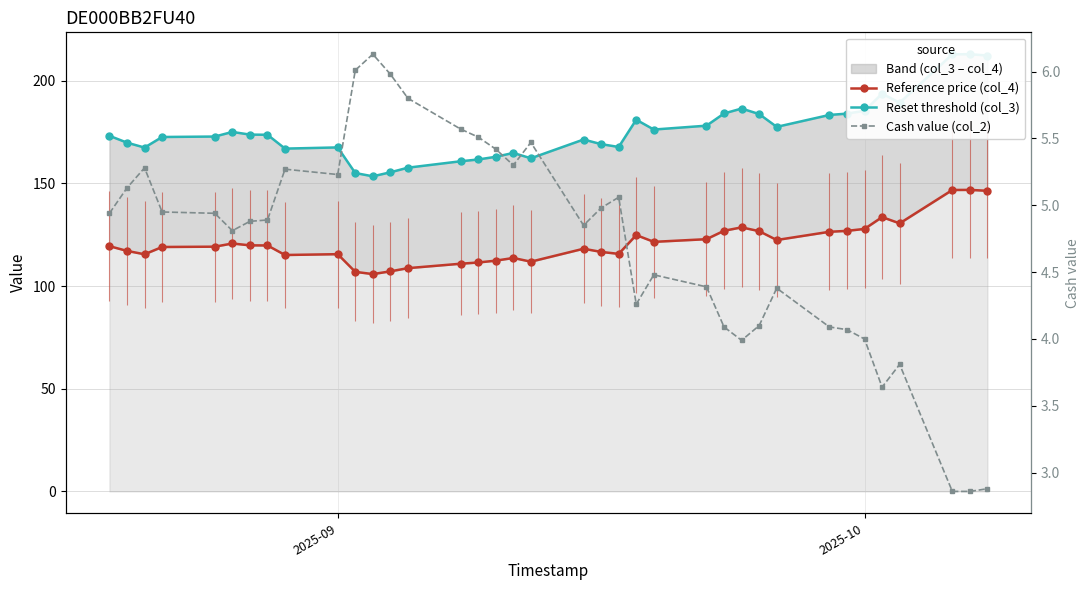

What is the minimum value for Reset threshold (col_3)?

153.4